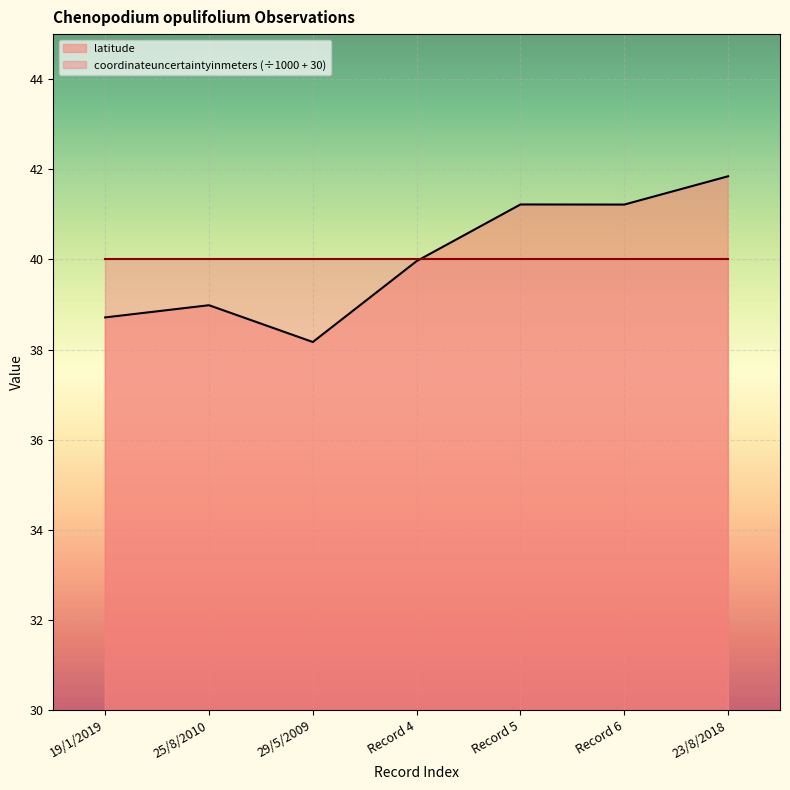

What is the greatest value displayed?

41.8